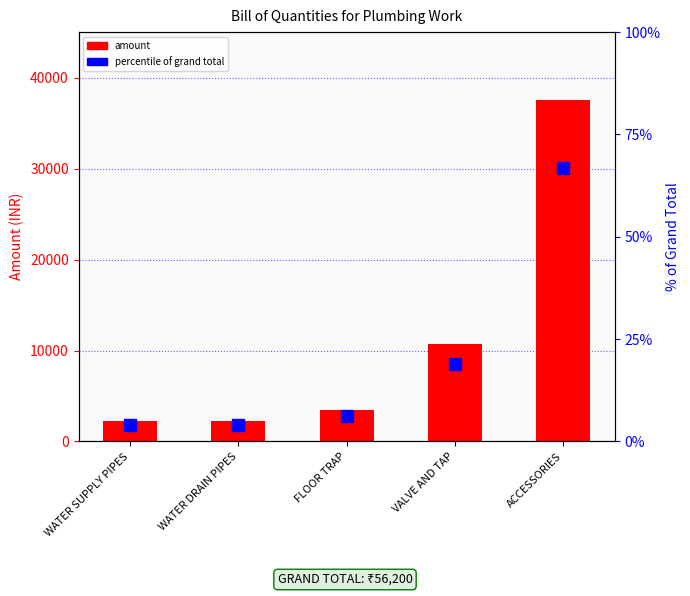

What is the label of the 1st bar from the left?

WATER SUPPLY PIPES